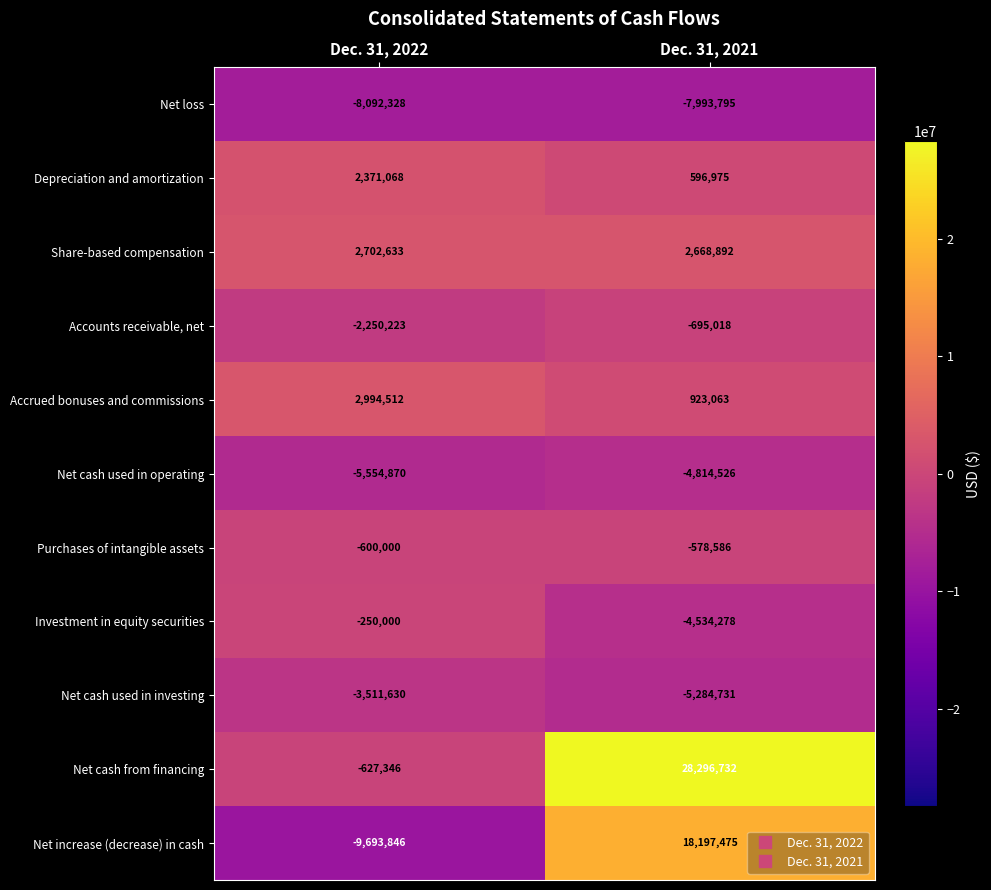

Where is Purchases of intangible assets nearest to the value -589293?

Dec. 31, 2022